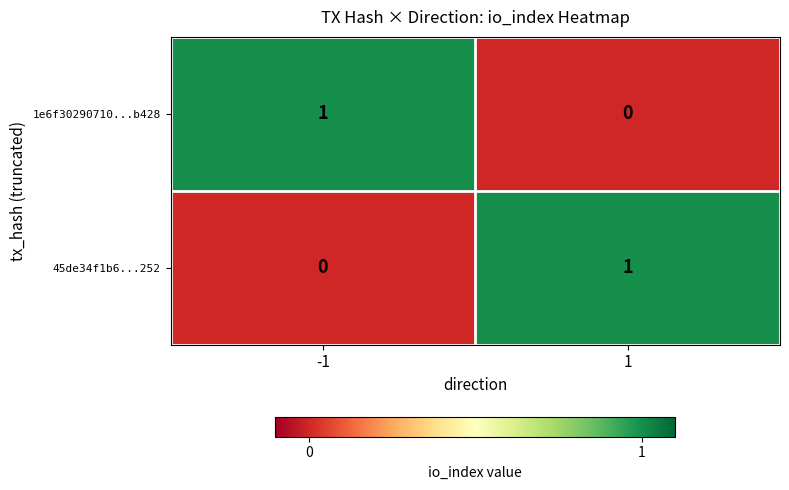

Is the value of 1e6f30290710...b428 at 1 greater than the value of 45de34f1b6...252 at 1?

No